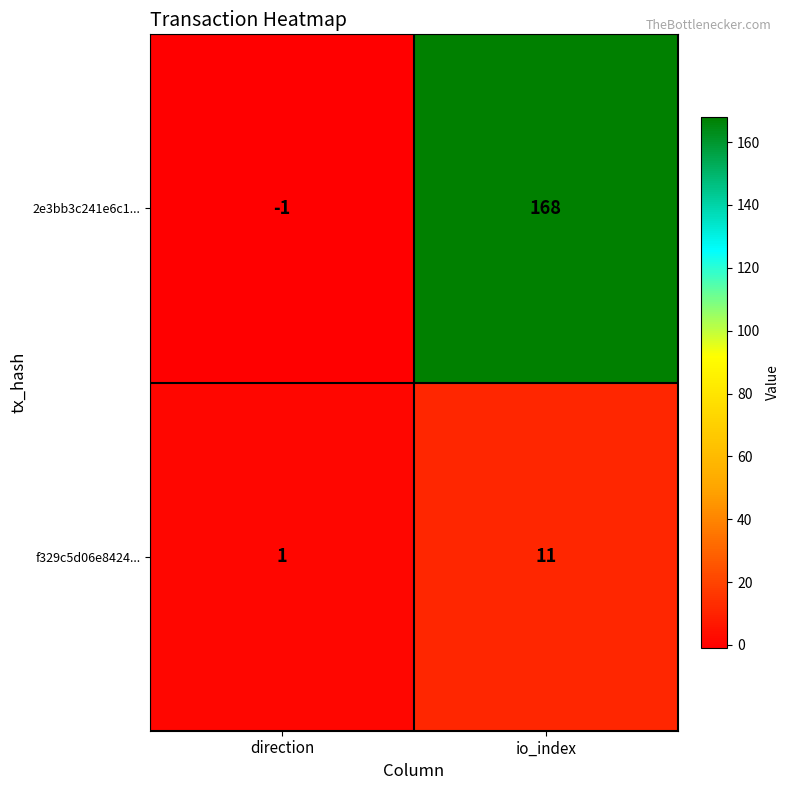

List the series in order of their overall mean, highest first.

2e3bb3c241e6c1..., f329c5d06e8424...